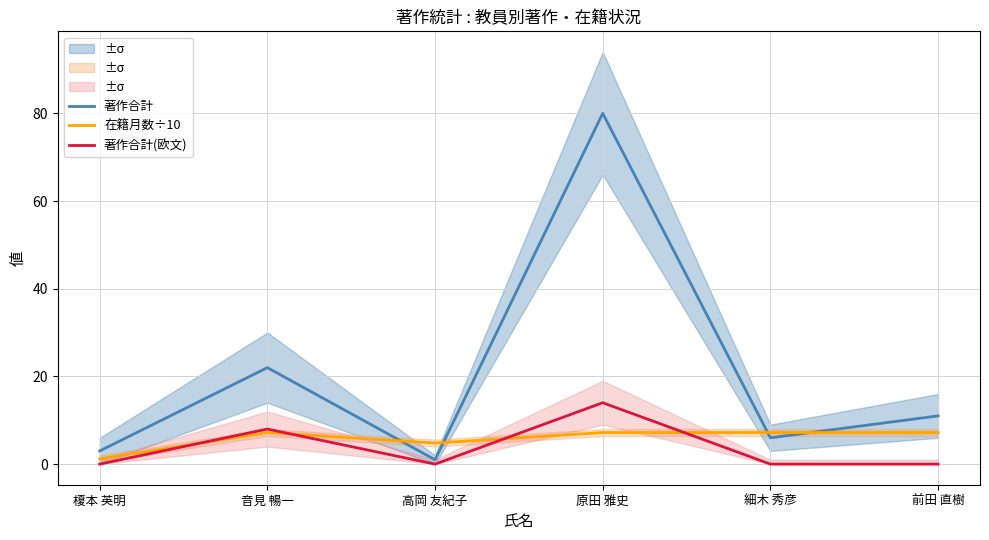

What is the label of the 6th point from the right?

榎本 英明